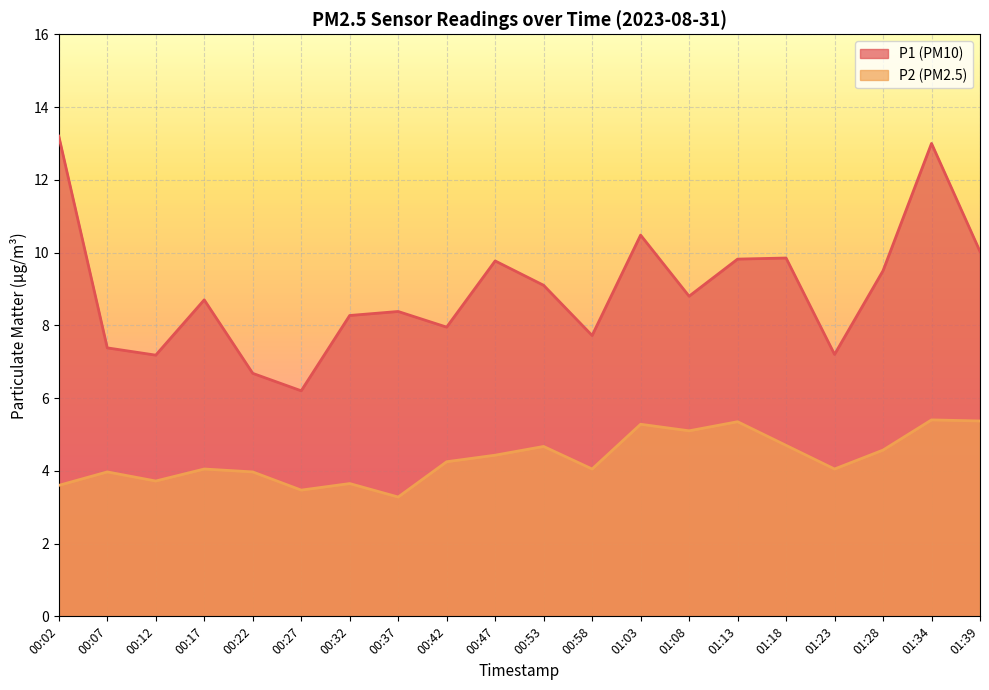

True or false: P1 and P2 cross at least once.

False